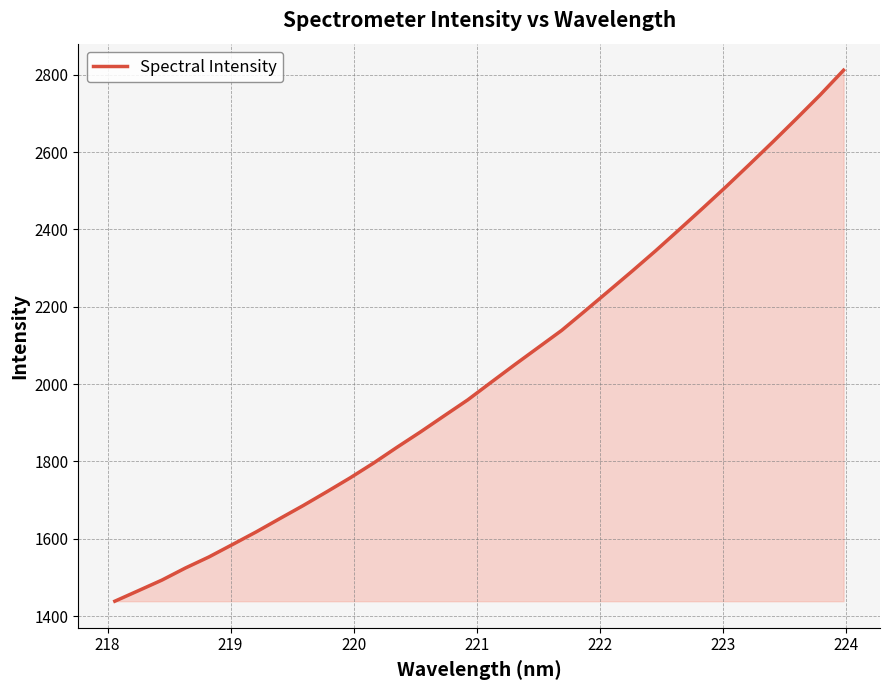

How many distinct data groups are displayed?

1